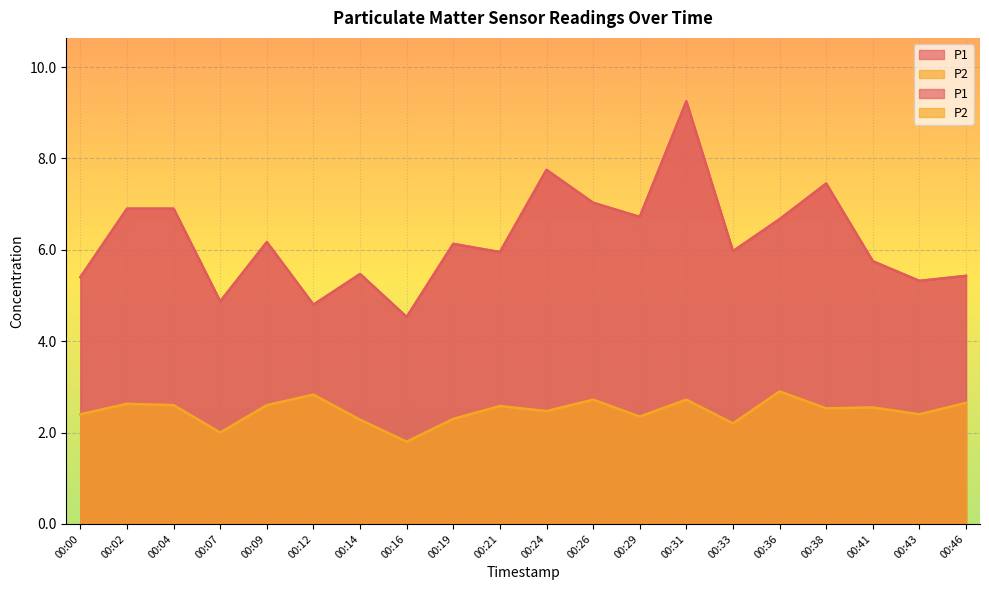

At which category is the sum across all series the highest?

00:31